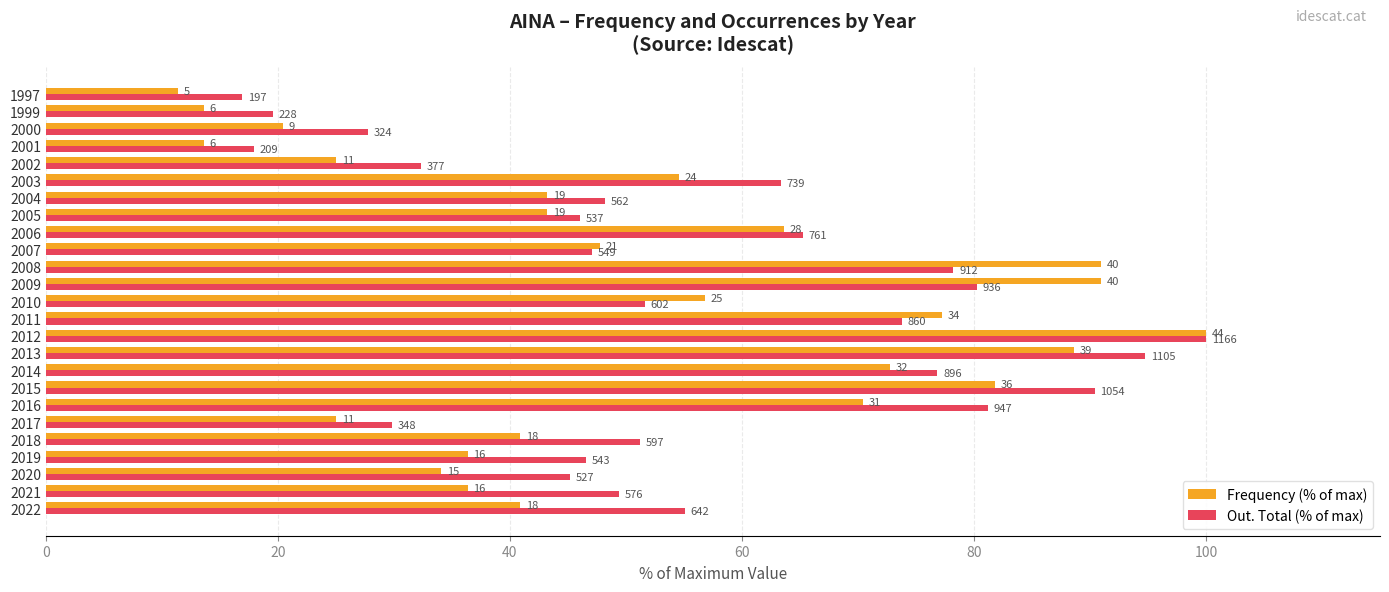

What is the average value of the Out. Total (% of max) series?

55.6